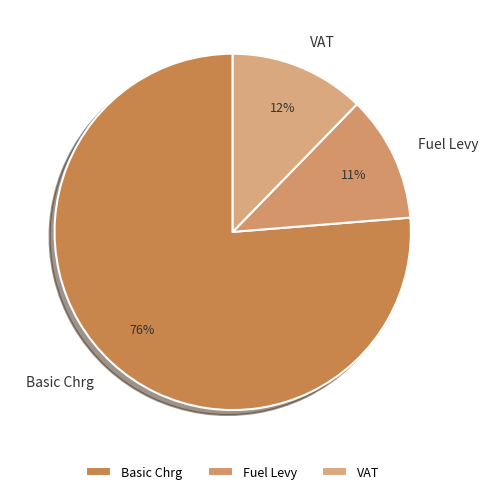

The Basic Chrg slice represents 82% of the pie. True or false?

False